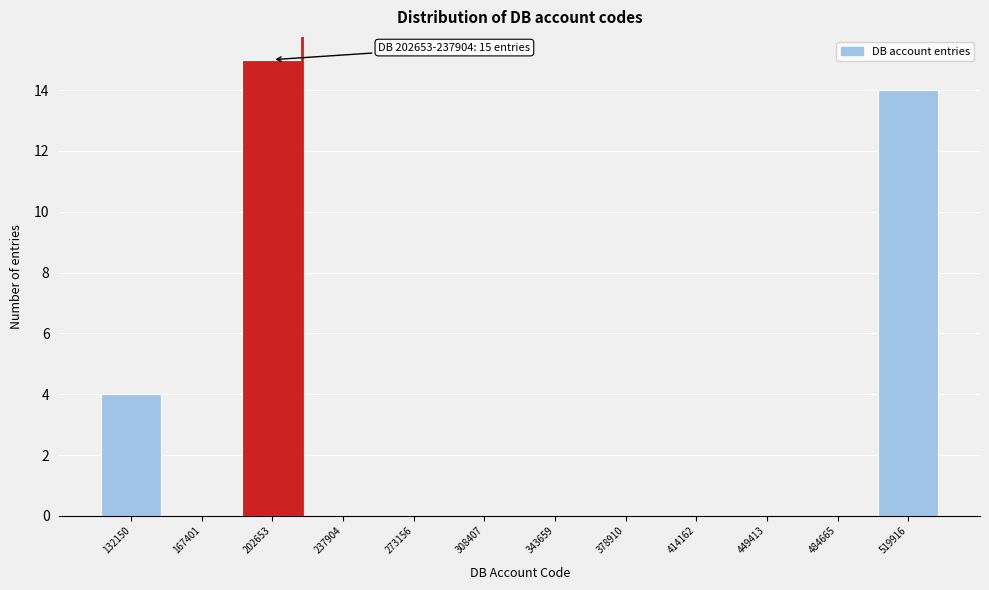

Reading left to right, what are all the values shown in this chart?

132150=4	167401=0	202653=15	237904=0	273156=0	308407=0	343659=0	378910=0	414162=0	449413=0	484665=0	519916=14